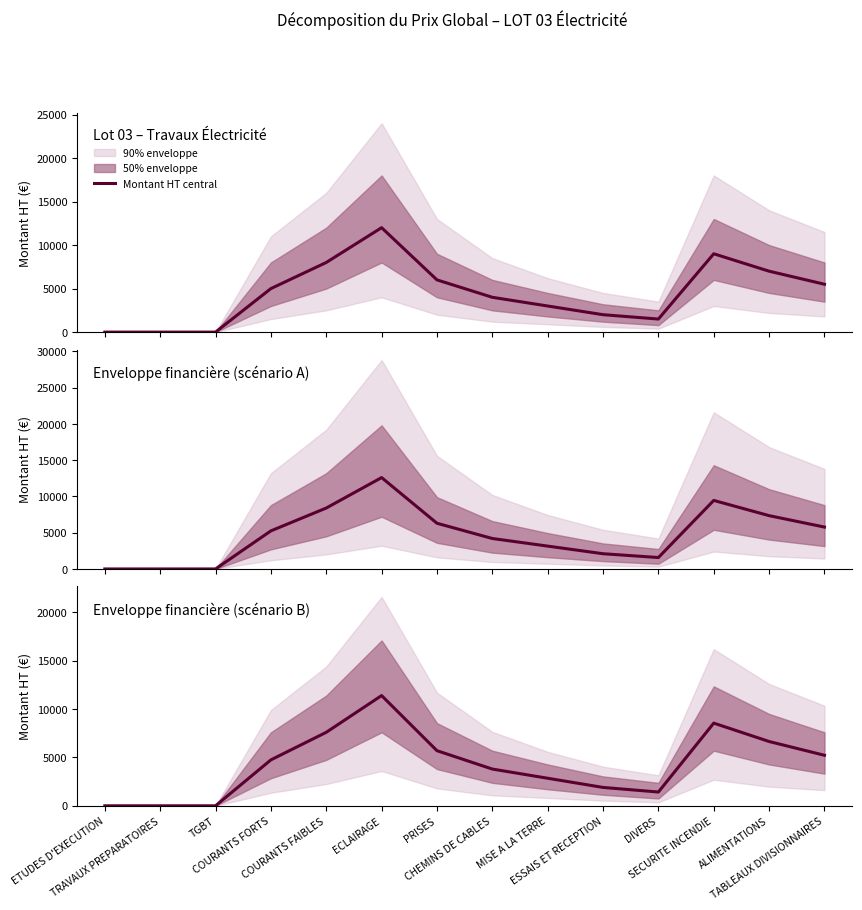

Which category has the lowest value across all series?

ETUDES D'EXECUTION